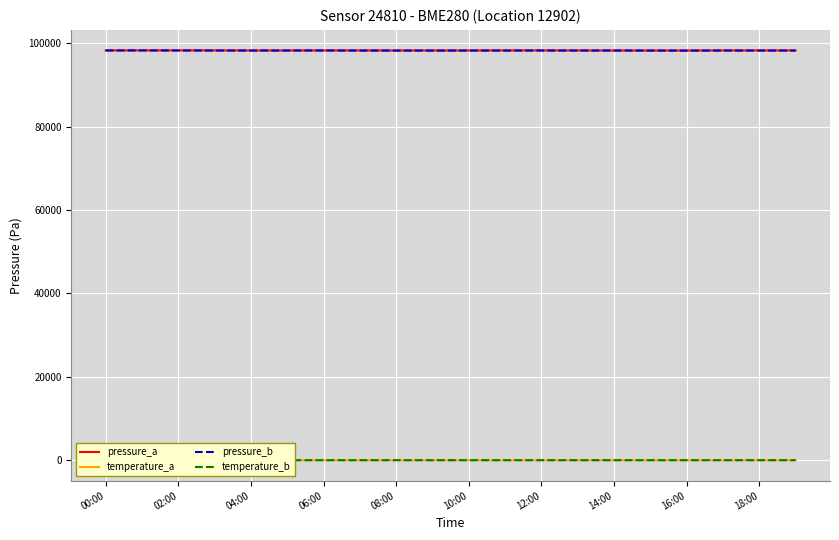

How many lines are shown in the chart?

4